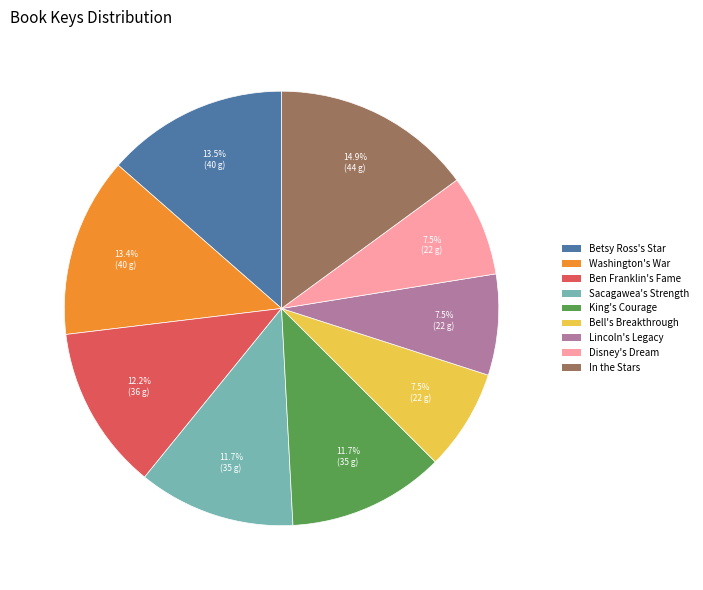

Which slice is the largest?

In the Stars